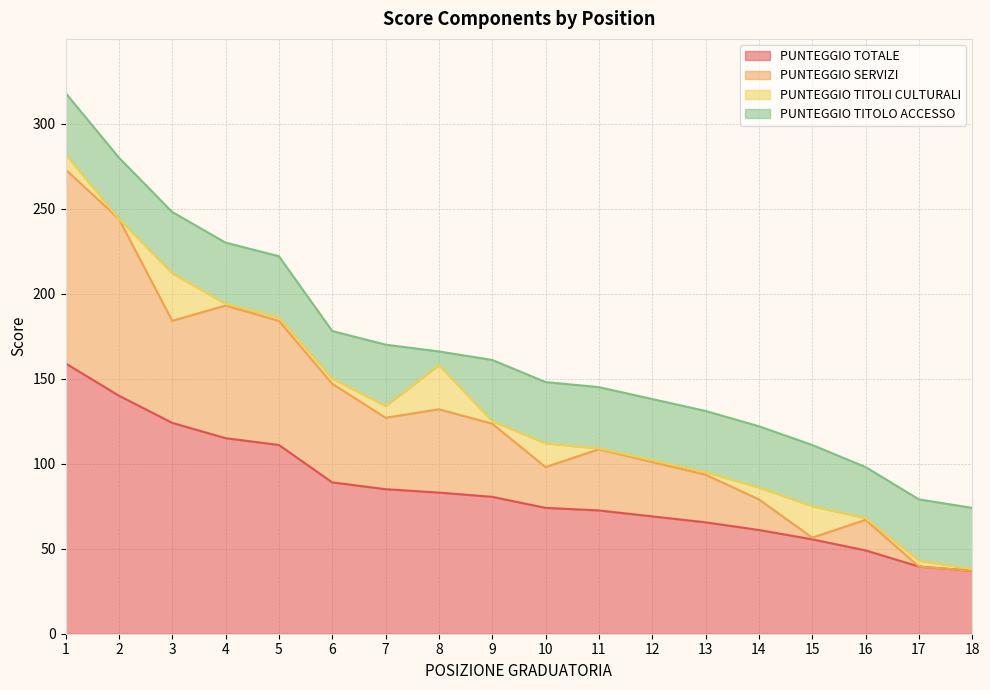

What are all the series names shown in the legend?

PUNTEGGIO TOTALE, PUNTEGGIO SERVIZI, PUNTEGGIO TITOLI CULTURALI, PUNTEGGIO TITOLO ACCESSO